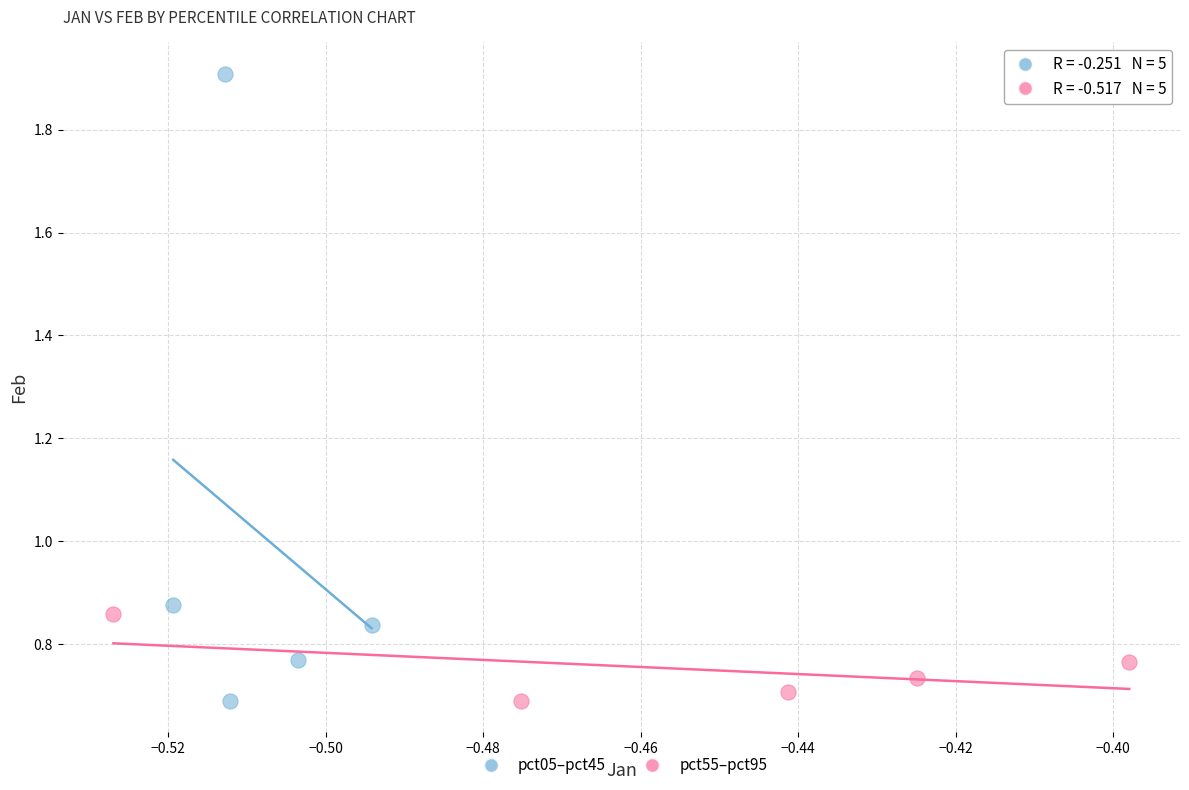

Which series reaches the maximum Y coordinate?

pct05–pct45